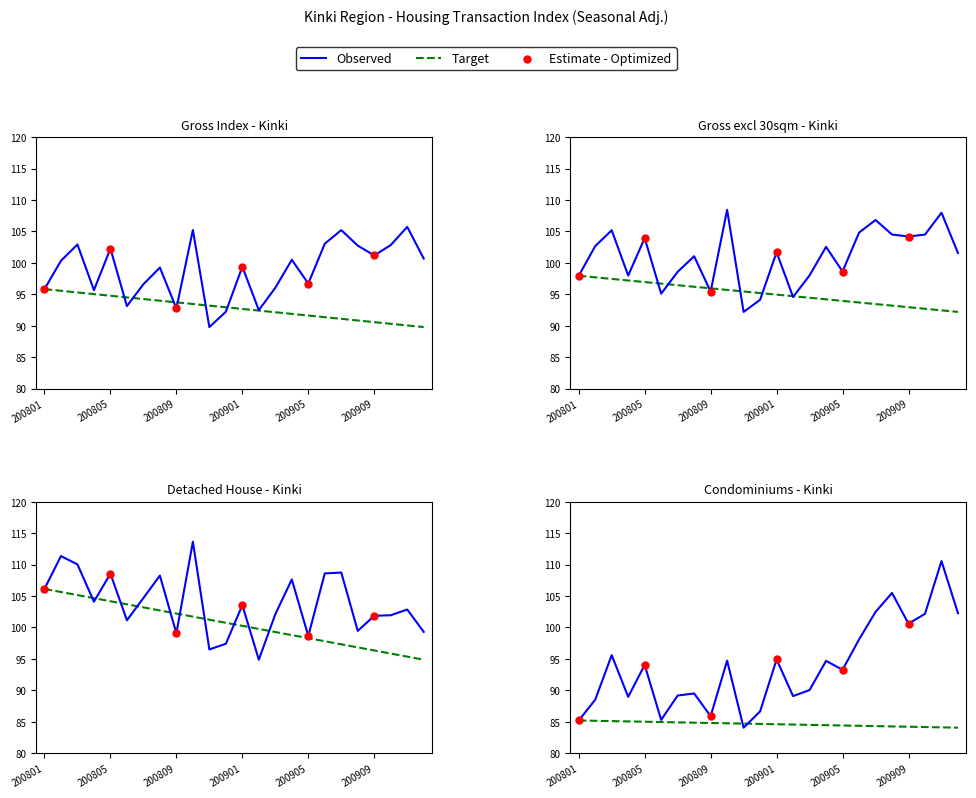

Which series reaches the minimum Y coordinate?

Condominiums